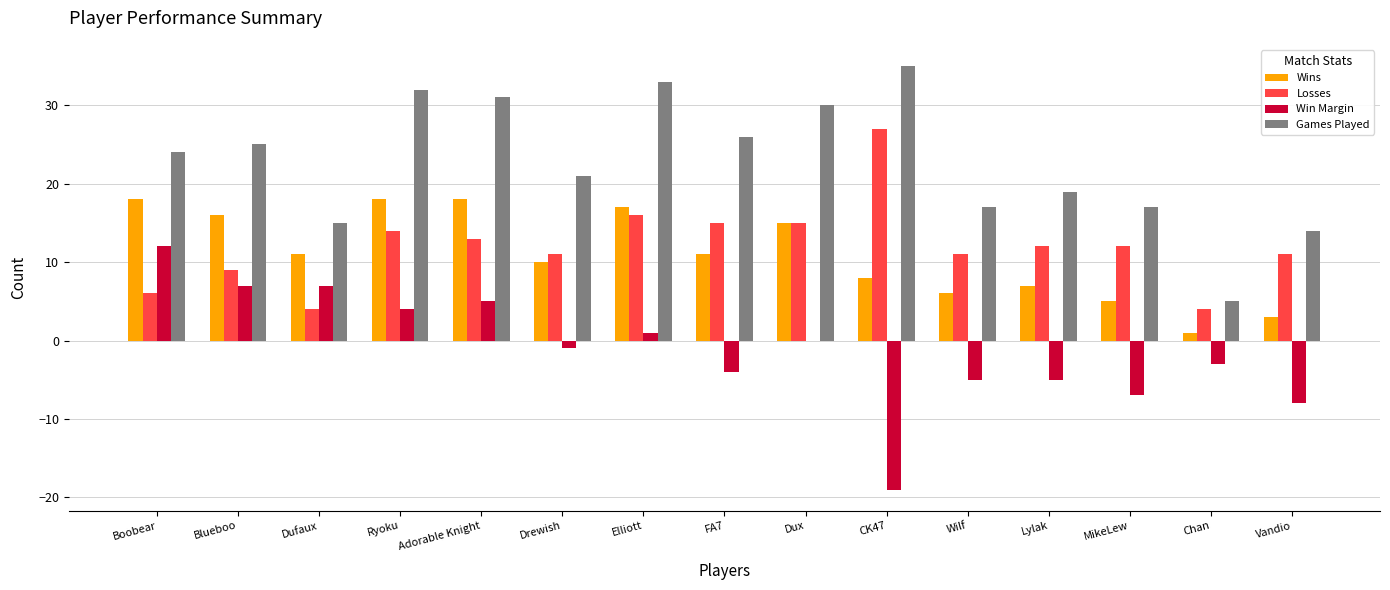

Where is Win Margin nearest to the value -3?

Chan